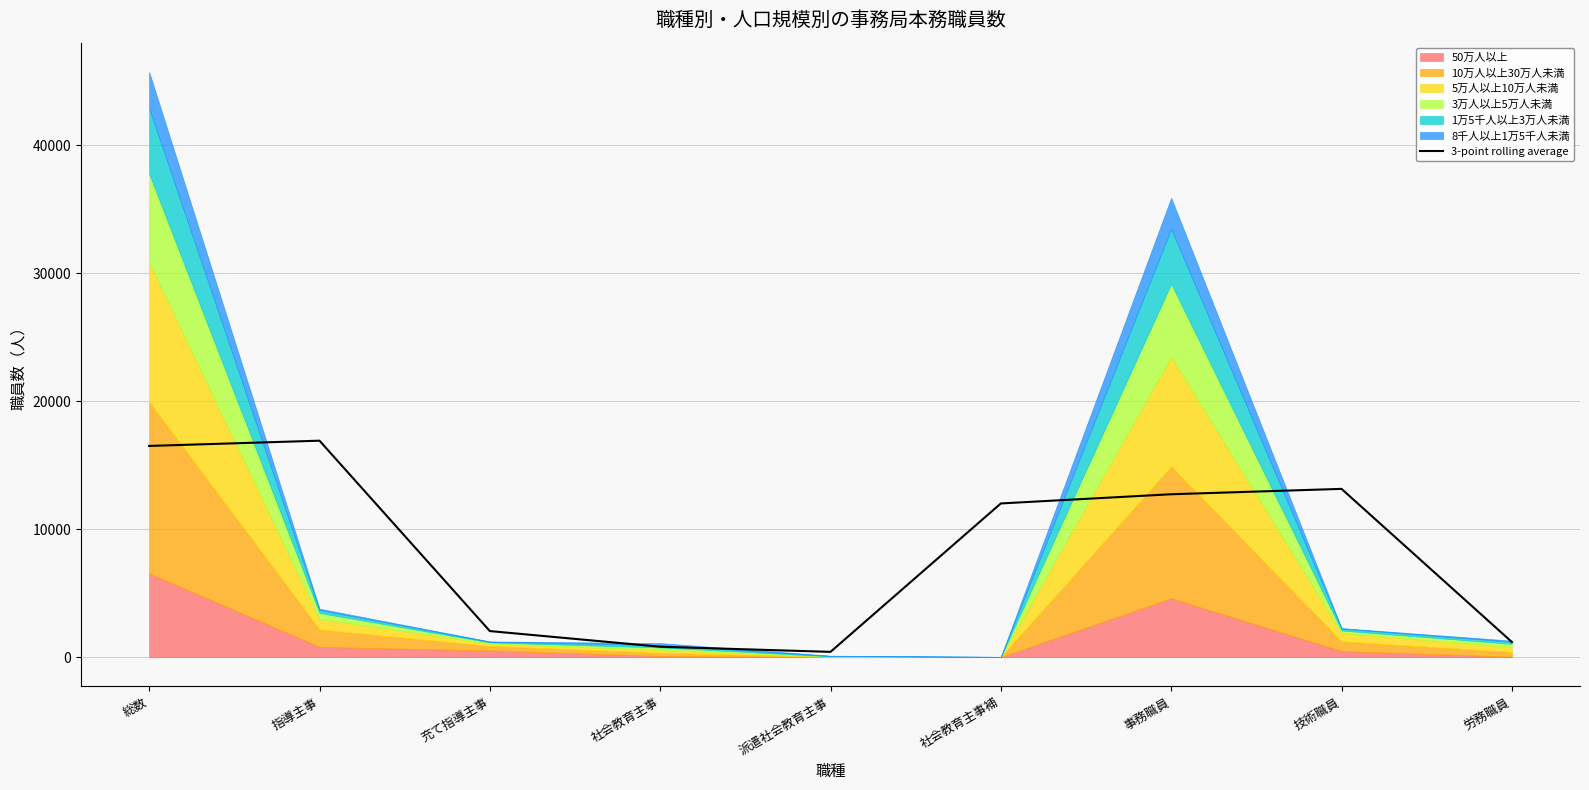

List the labels in order of value, smallest first.

派遣社会教育主事, 社会教育主事, 労務職員, 充て指導主事, 社会教育主事補, 事務職員, 技術職員, 総数, 指導主事